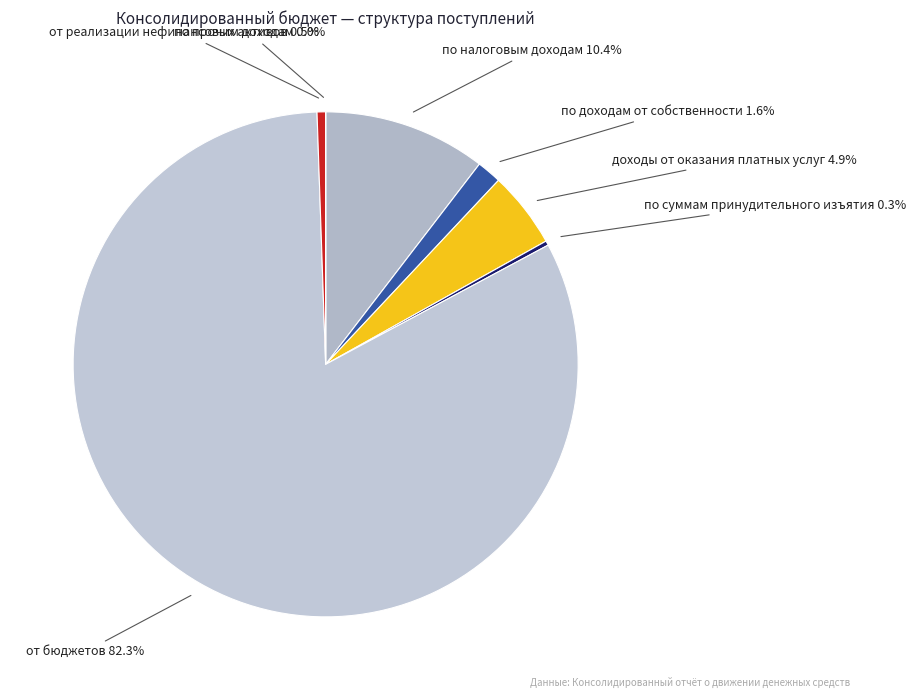

Count the number of slices in the pie.

7